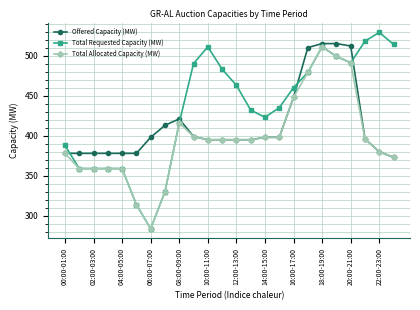

Which series has the widest spread of values?

Total Requested Capacity (MW)